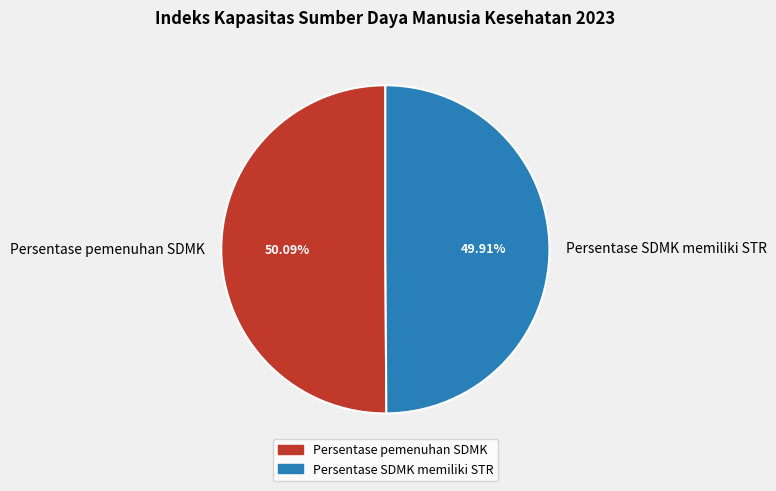

To the nearest percent, what portion does Persentase pemenuhan SDMK represent?

50%